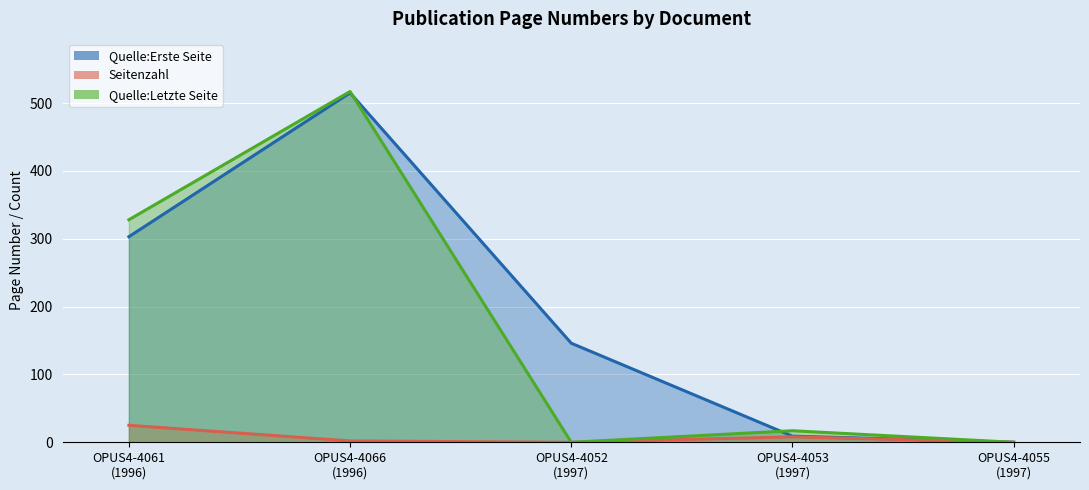

How many data points does each series have?

5